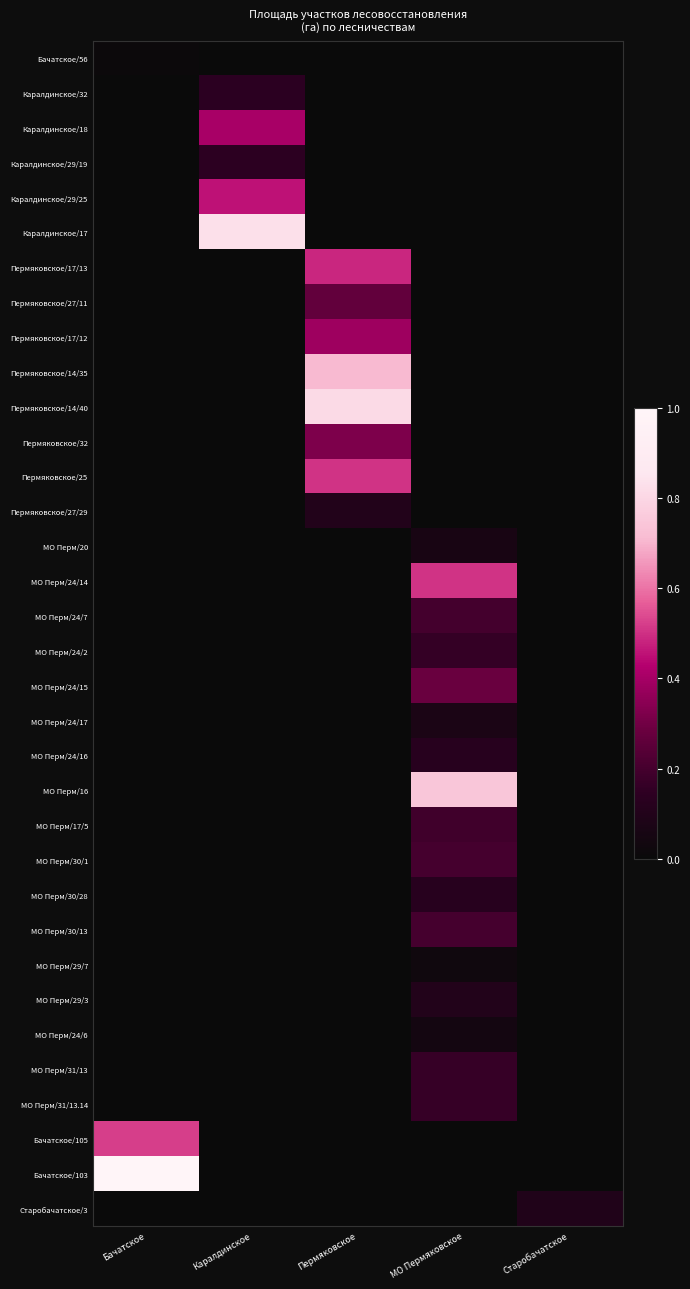

Which series has the largest total across all categories?

Бачатское/103